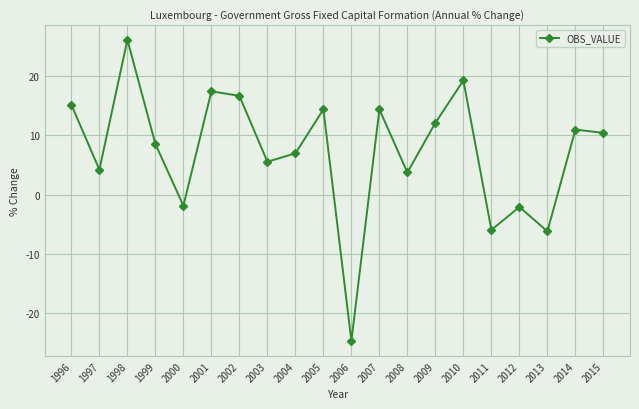

What is the value of the 13th point from the left?

3.7